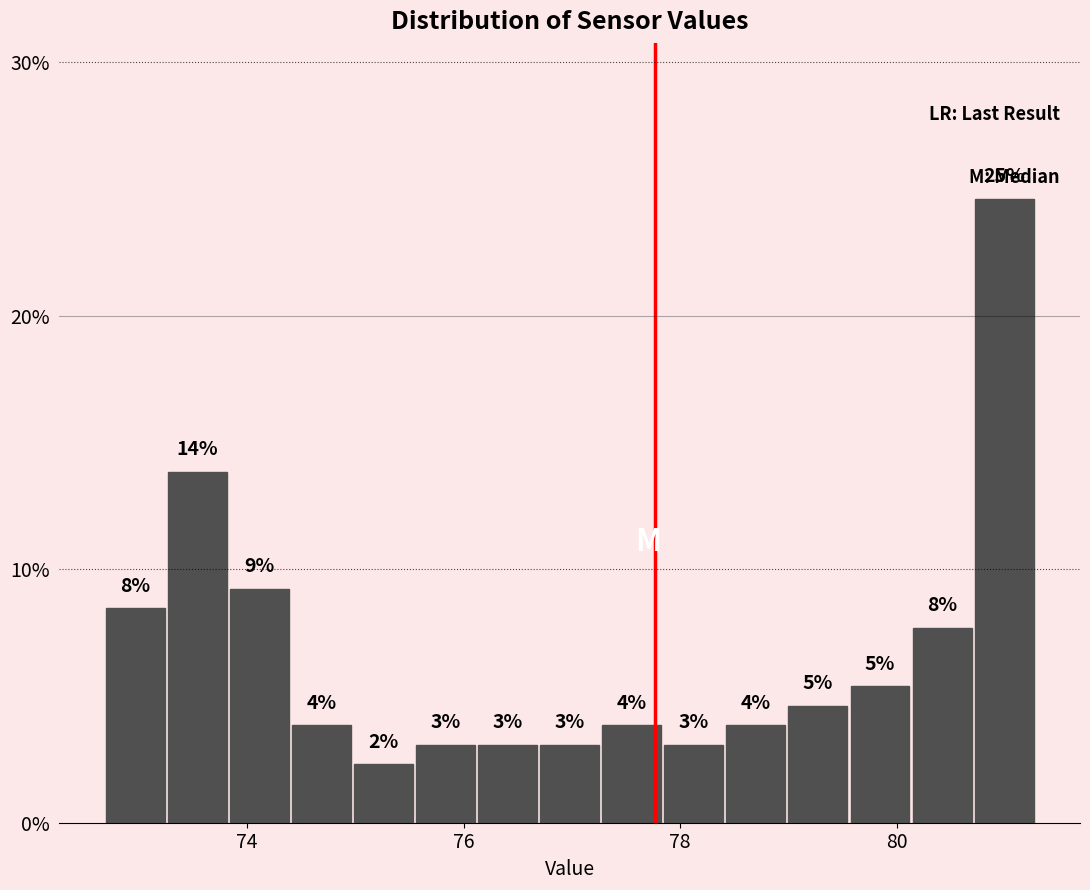

Read against the x-axis, roughly where is the centre of the tallest bar?

81.0